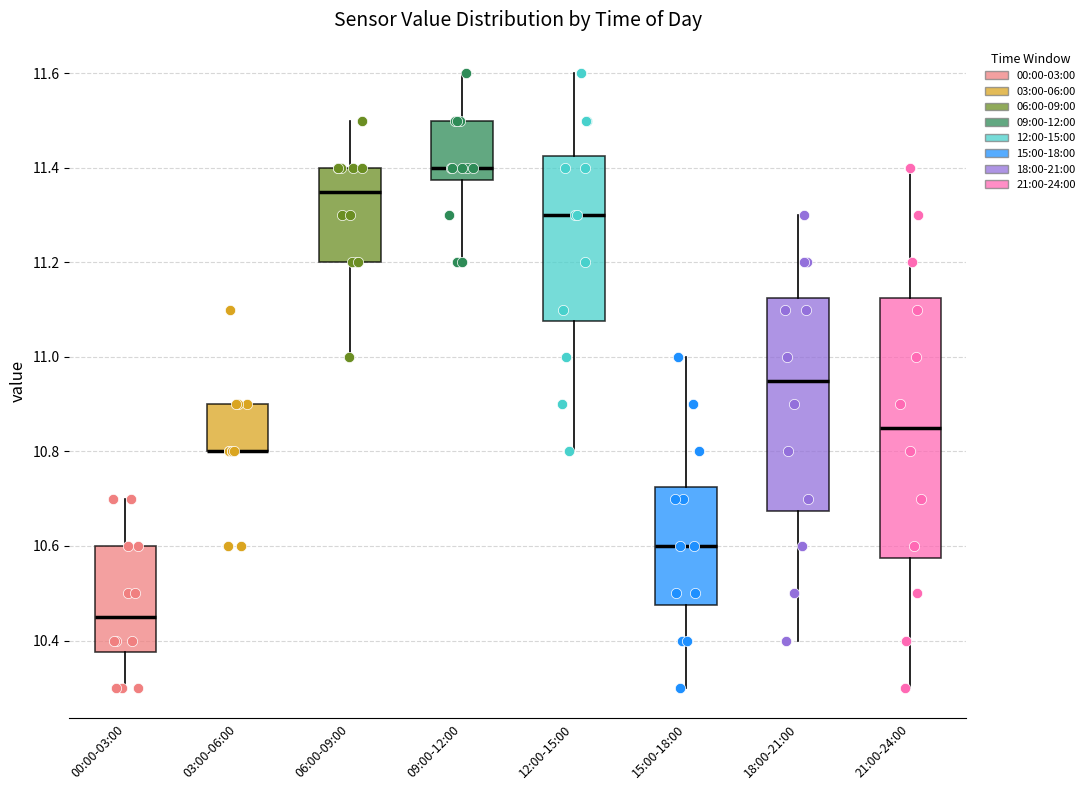

Comparing the boxes themselves (not the whiskers), which one is the tallest?

21:00-24:00